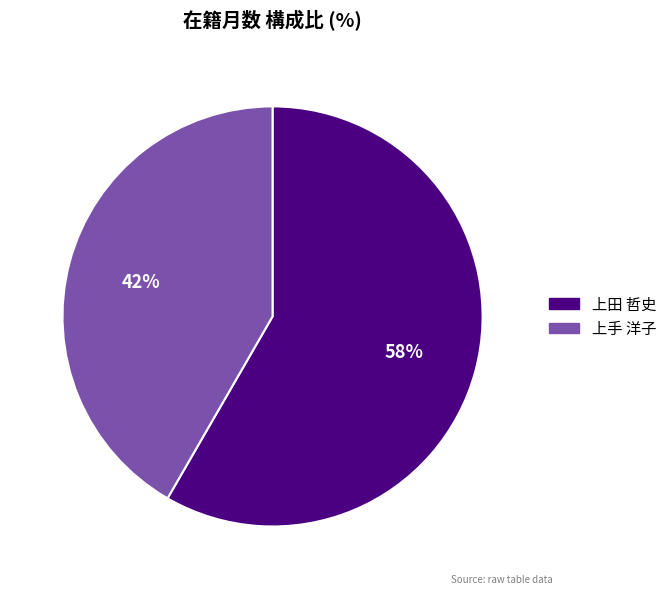

Is it true that 上田 哲史 is 73% of the pie?

False